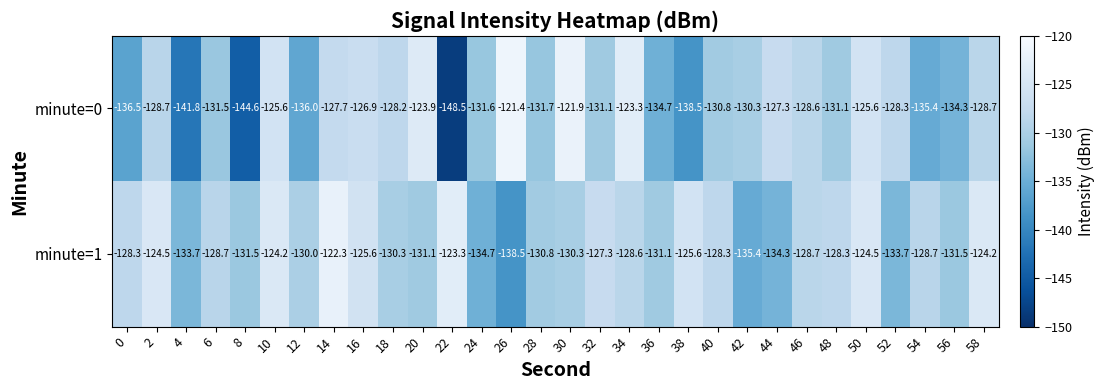

Is the value of minute=0 at 48 greater than the value of minute=1 at 4?

Yes